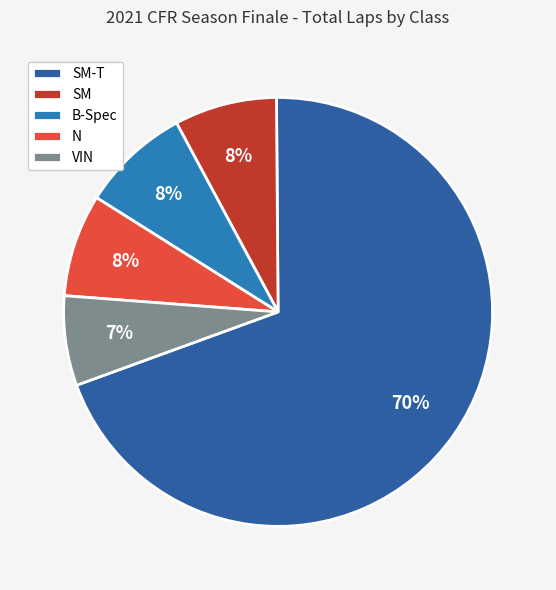

What is the largest slice in the pie chart?

SM-T